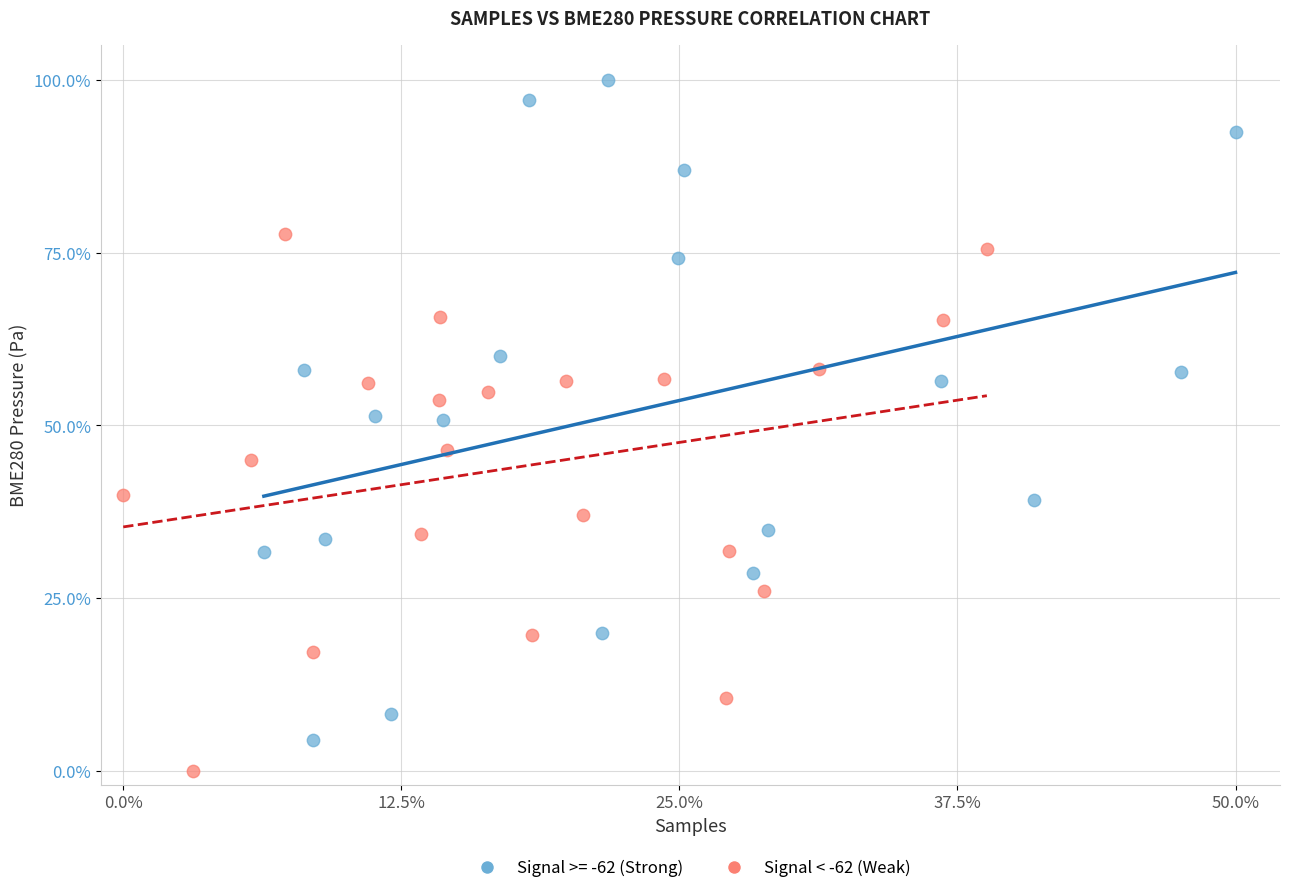

Which series reaches the maximum Y coordinate?

Signal >= -62 (Strong)